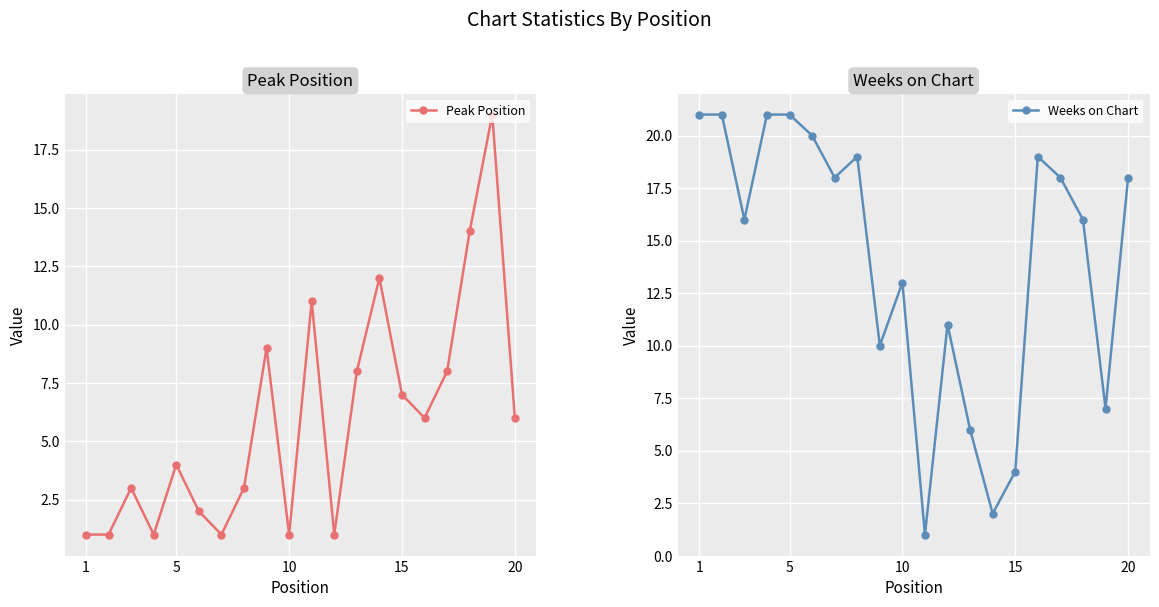

What are all the series names shown in the legend?

Peak Position, Weeks on Chart